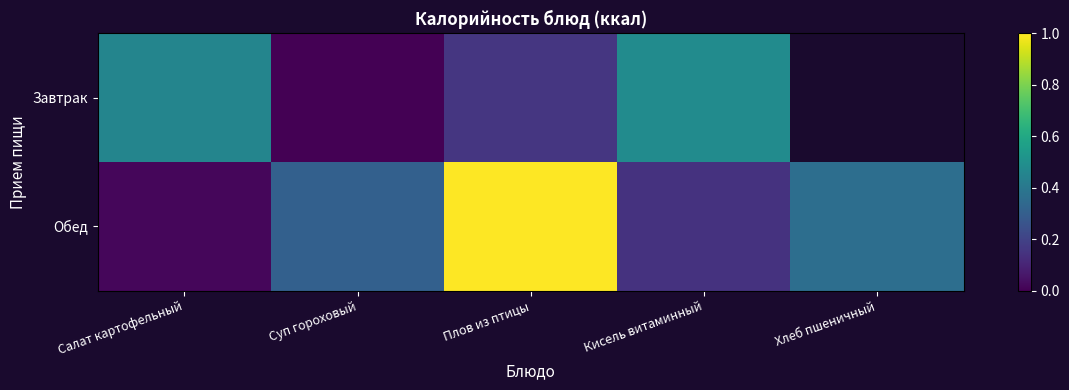

At how many categories does at least one series exceed 0?

5